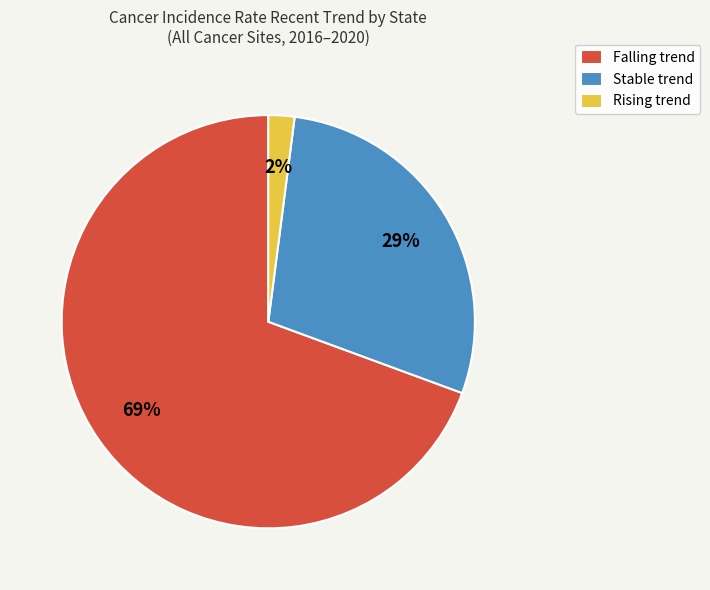

To the nearest percent, what portion does Stable trend represent?

29%